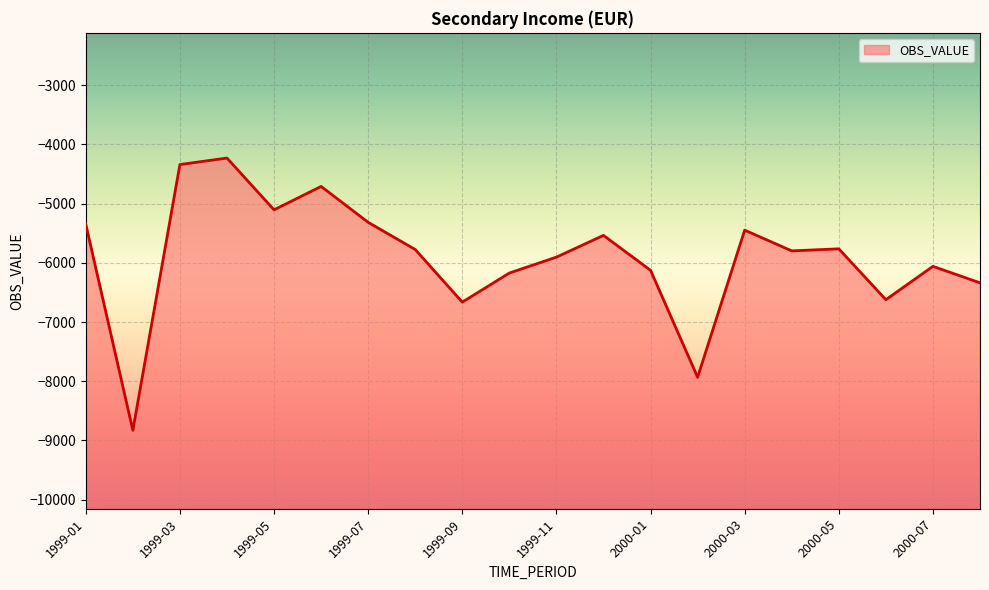

How many interior local valleys (lower than both neighbors) does the data have?

6